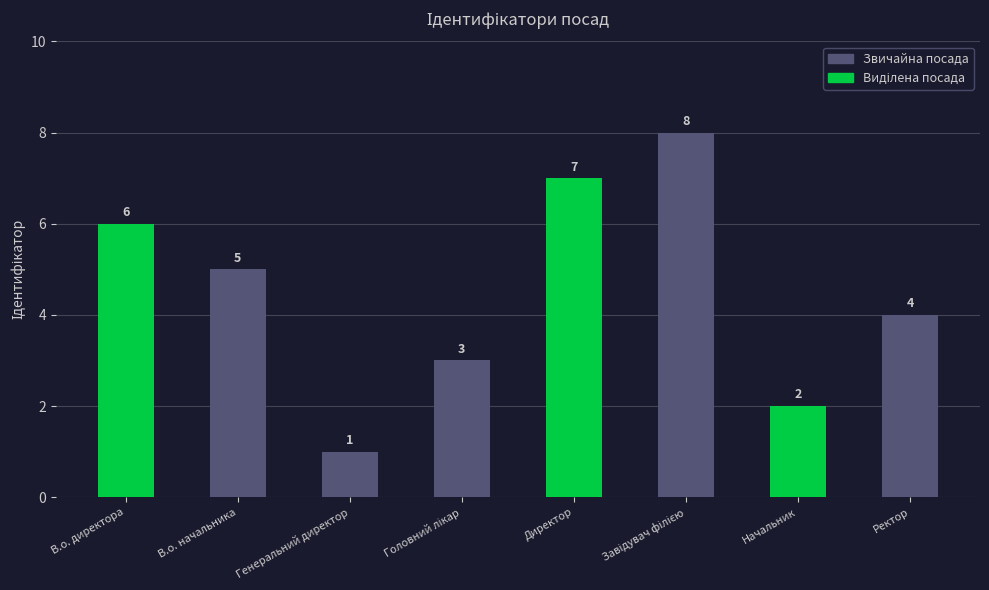

The chart shows a value of 8 at В.о. директора. True or false?

False